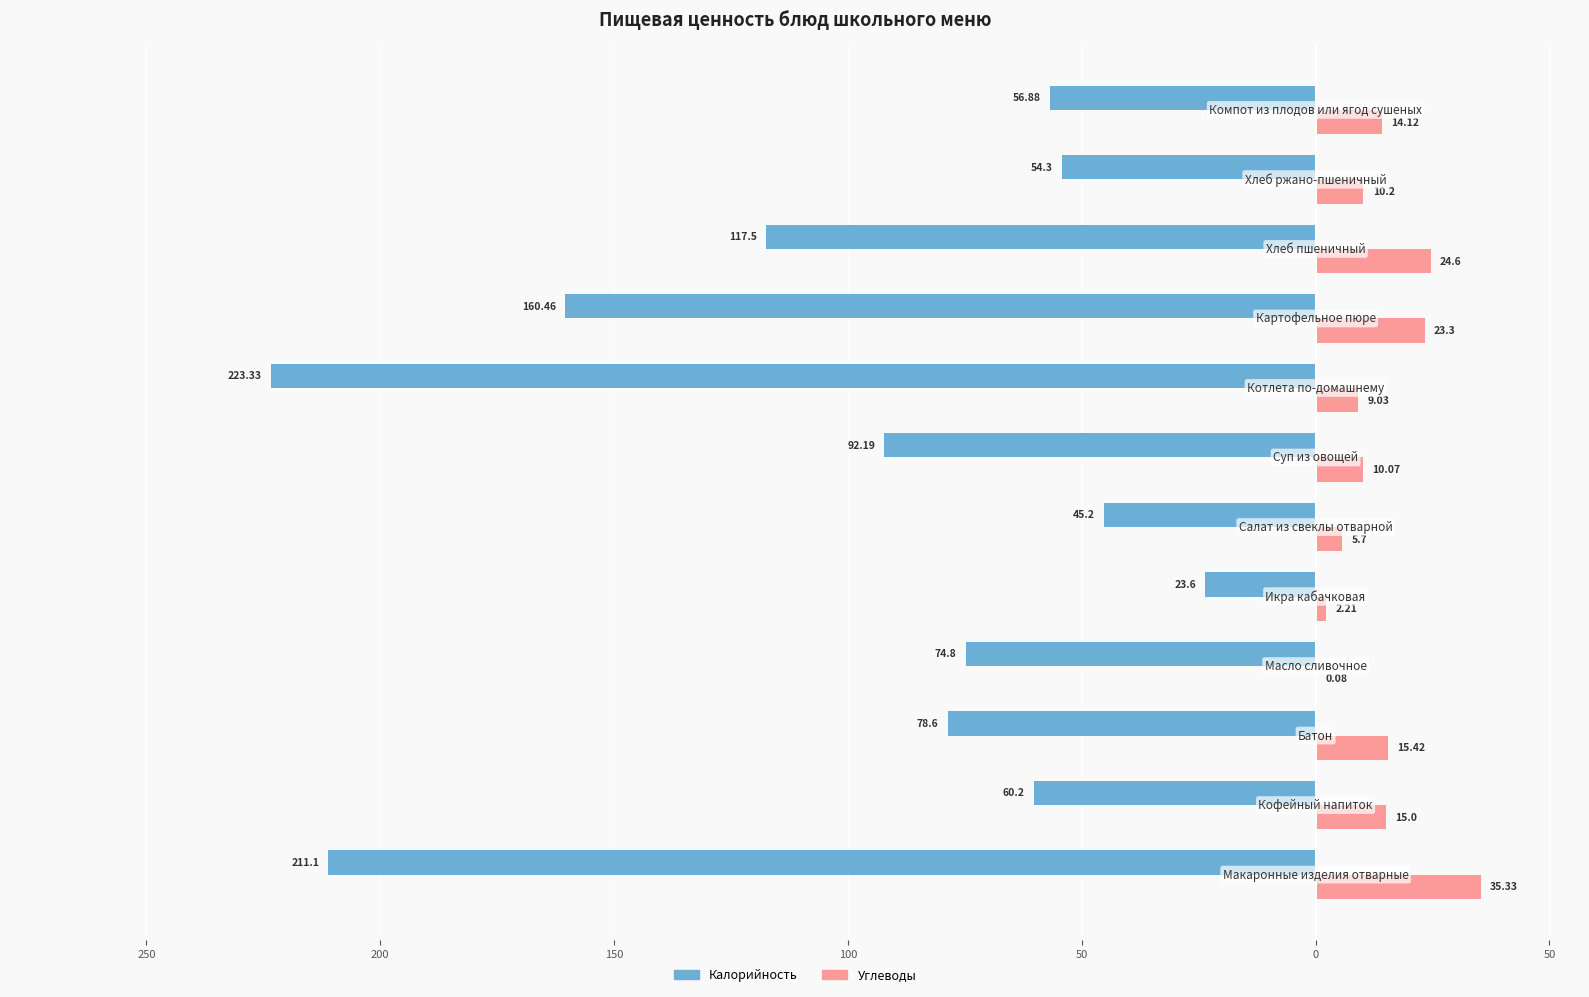

What are all the series names shown in the legend?

Калорийность, Углеводы